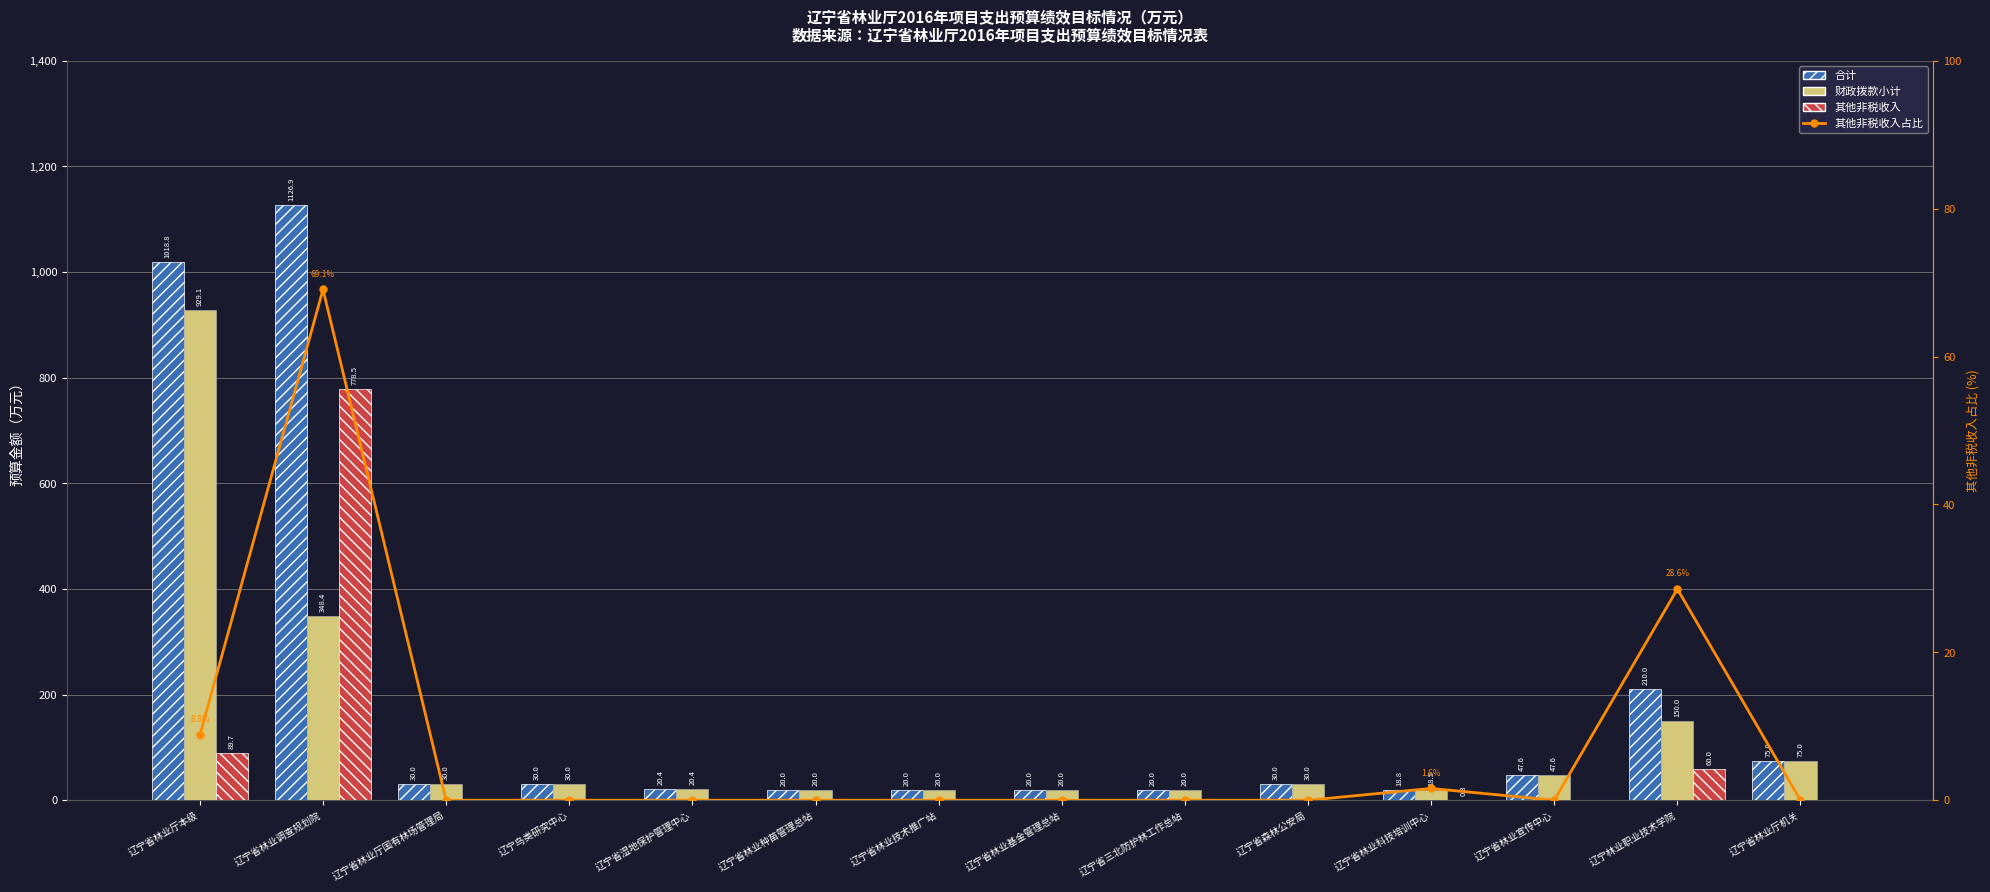

How many values in the 合计 series exceed 30?

5